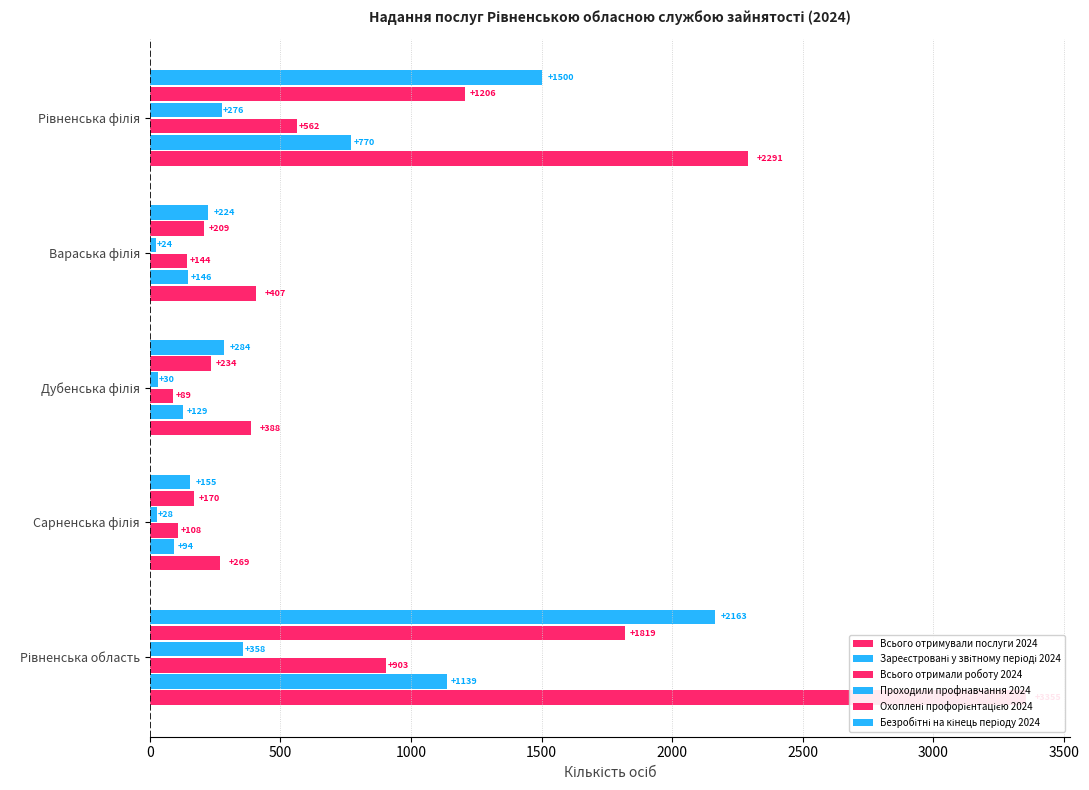

How many categories are shown in the chart?

5